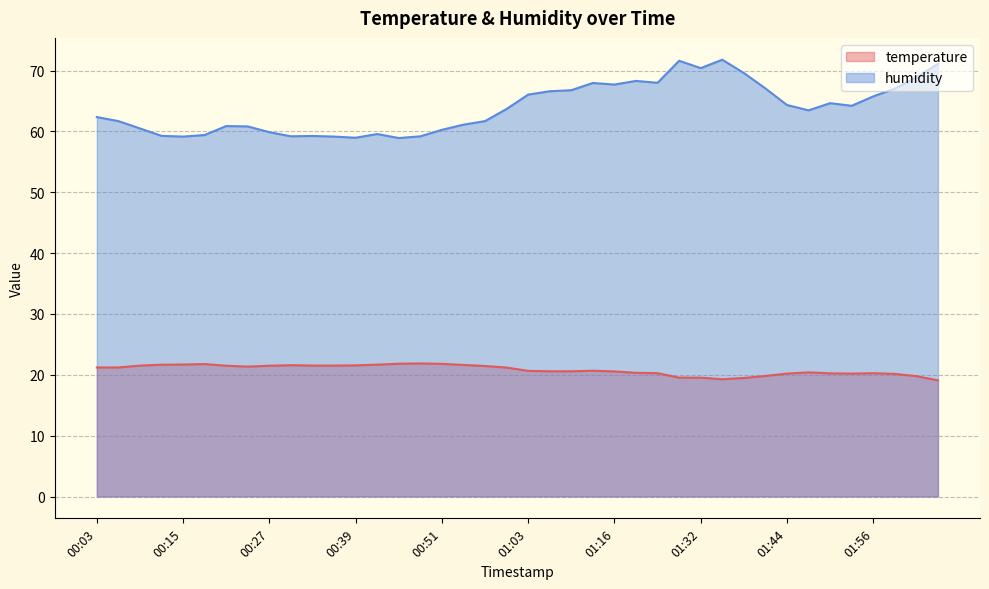

True or false: temperature and humidity cross at least once.

False